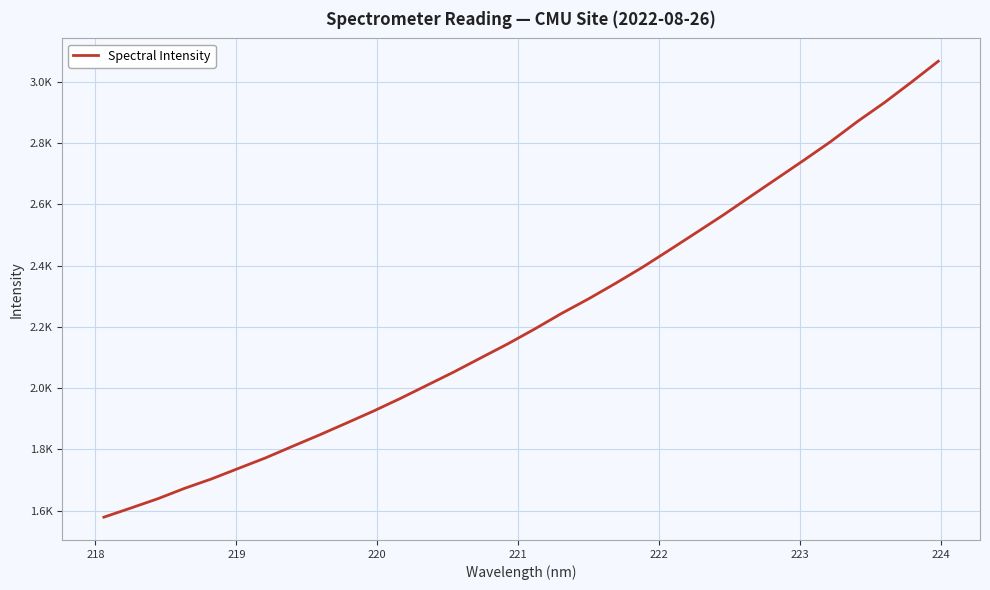

What is the greatest value displayed?

3067.8